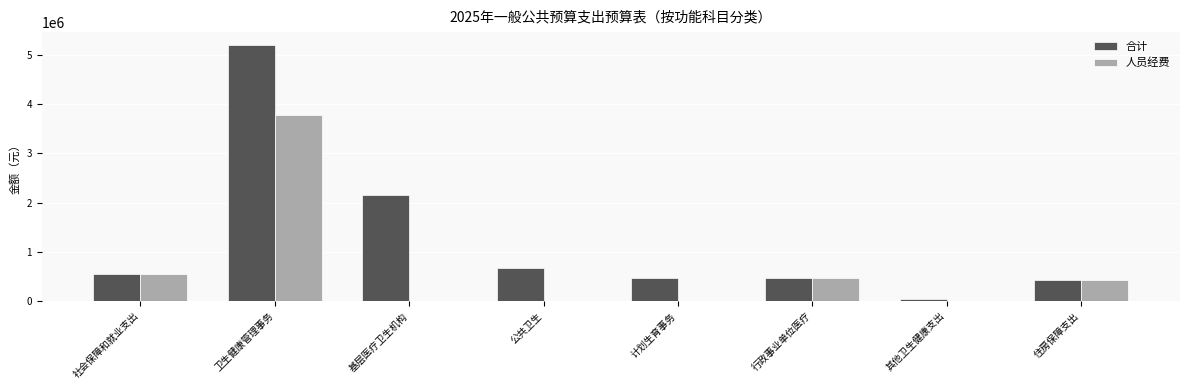

Which category has the highest value across all series?

卫生健康管理事务